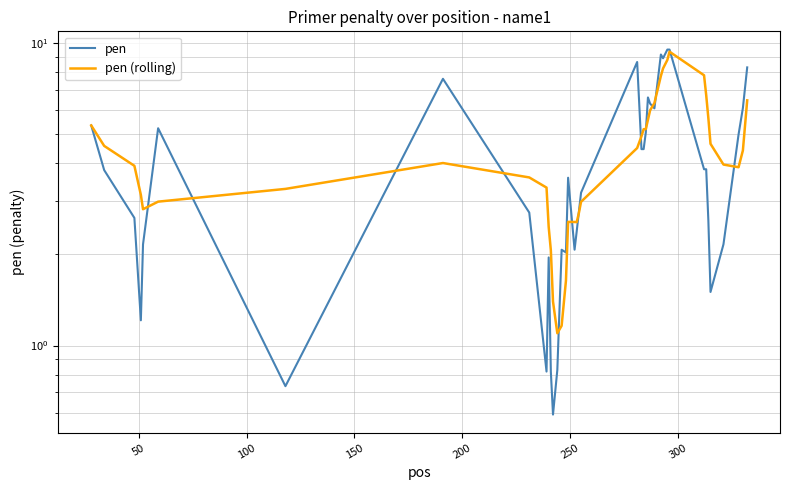

How many intersections are there between pen (rolling) and pen?

13